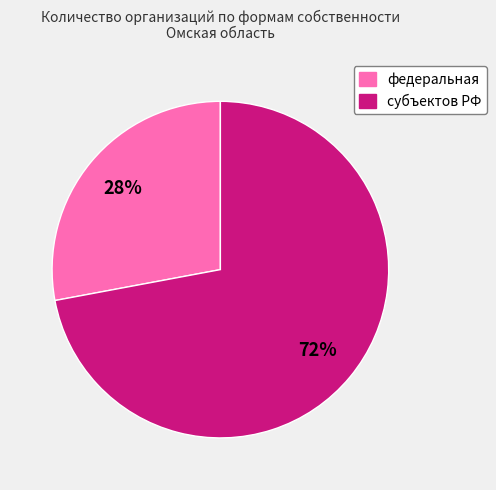

Which slice is the largest?

субъектов РФ